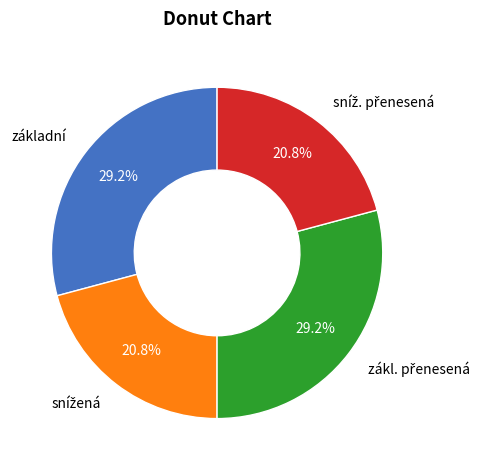

Is there any slice that represents more than half of the pie?

No